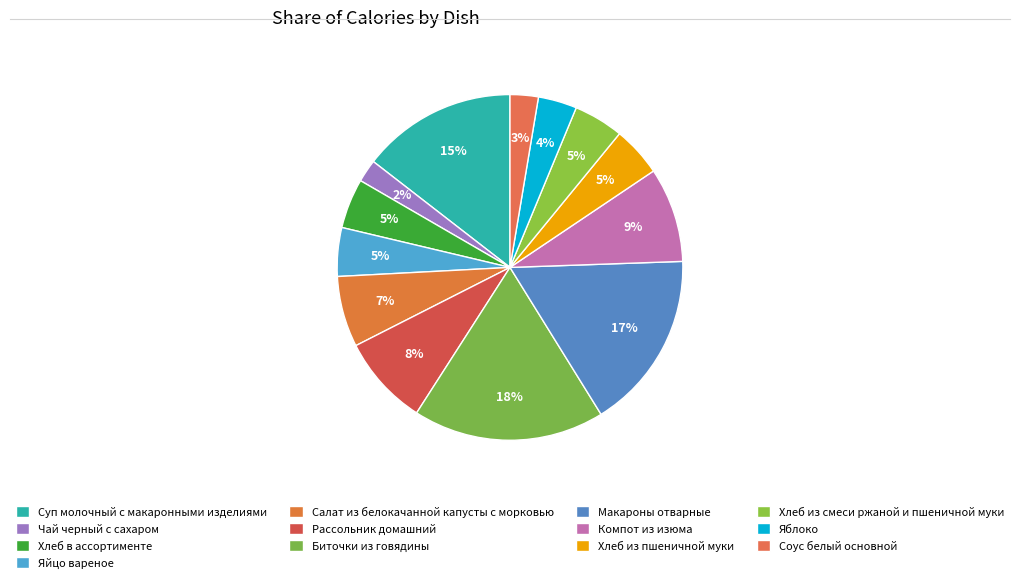

Rank the categories by value from lowest to highest.

Чай черный с сахаром, Соус белый основной, Яблоко, Яйцо вареное, Хлеб в ассортименте, Хлеб из пшеничной муки, Хлеб из смеси ржаной и пшеничной муки, Салат из белокачанной капусты с морковью, Рассольник домашний, Компот из изюма, Суп молочный с макаронными изделиями, Макароны отварные, Биточки из говядины